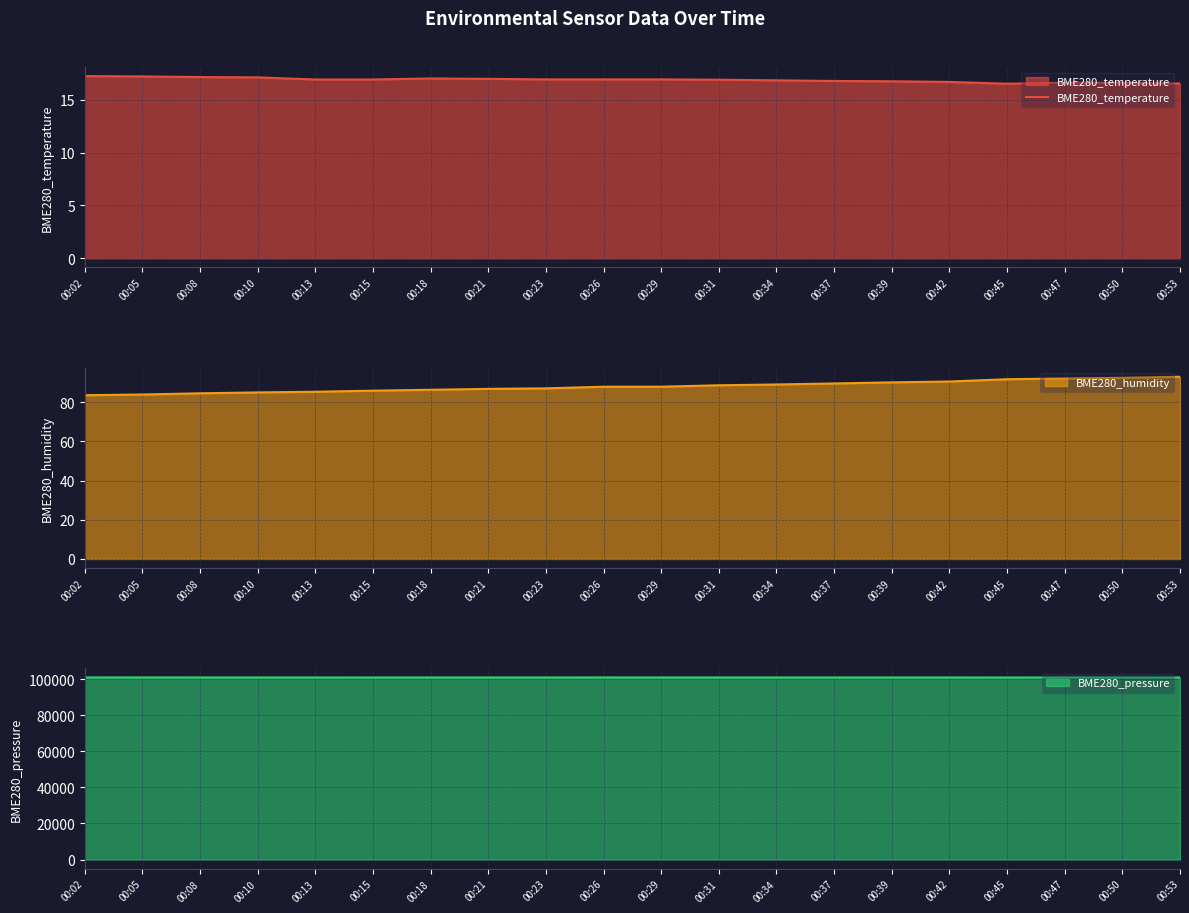

What is the value of the 5th point from the left?

16.9